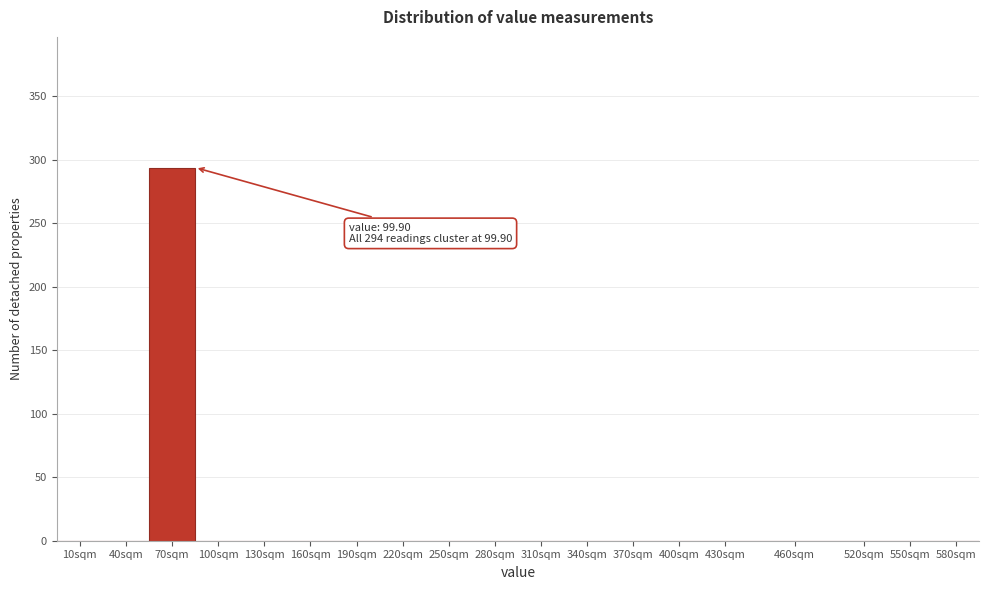

Reading left to right, what are all the values shown in this chart?

10sqm=0	40sqm=0	70sqm=294	100sqm=0	130sqm=0	160sqm=0	190sqm=0	220sqm=0	250sqm=0	280sqm=0	310sqm=0	340sqm=0	370sqm=0	400sqm=0	430sqm=0	460sqm=0	520sqm=0	550sqm=0	580sqm=0